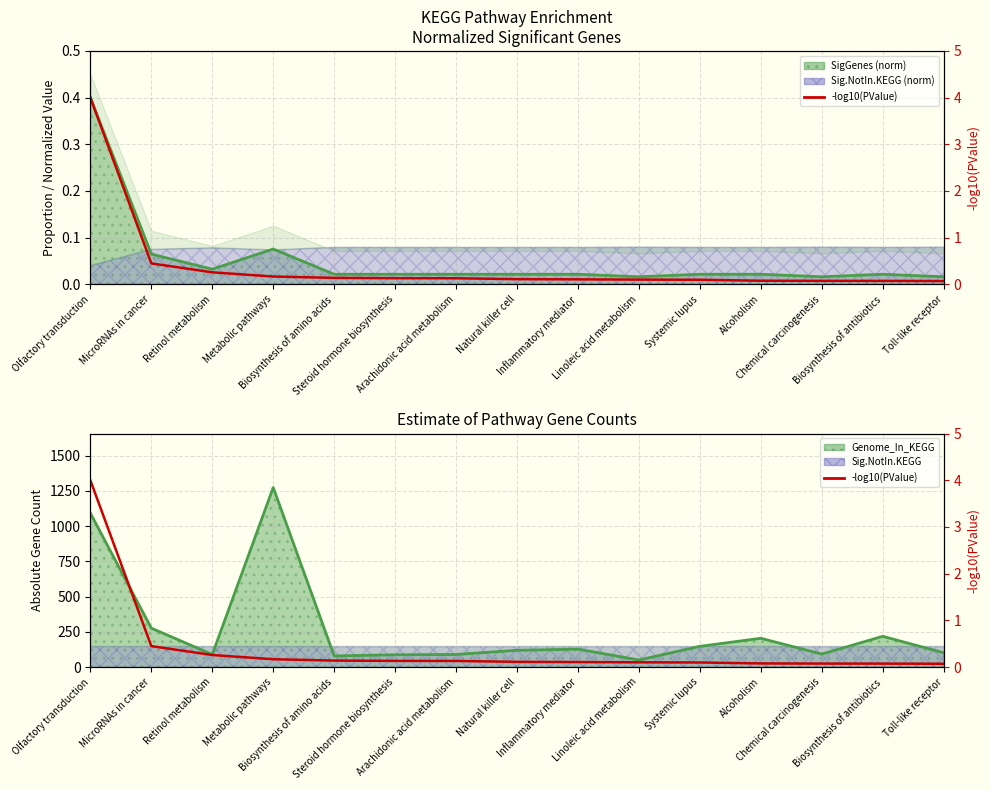

Between Steroid hormone biosynthesis and Toll-like receptor, which is larger?

Steroid hormone biosynthesis